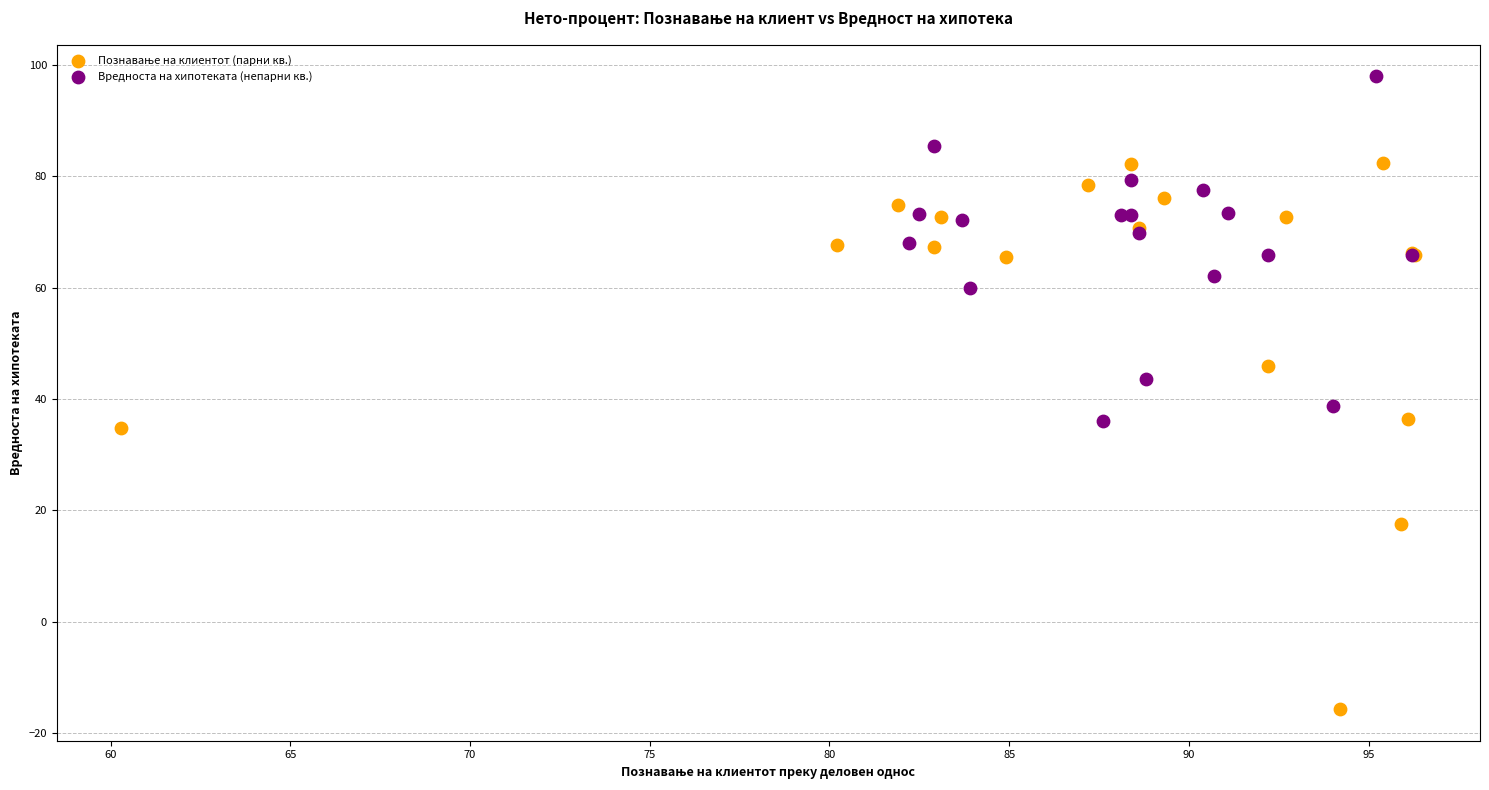

Which series contains the highest Y value?

Вредноста на хипотеката (непарни кв.)